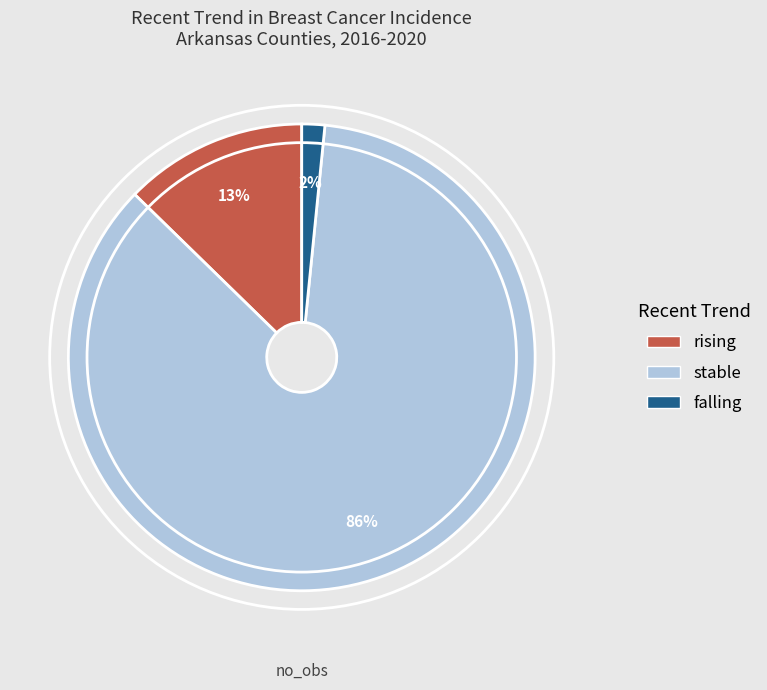

What percentage is the rising slice, to the nearest percent?

13%